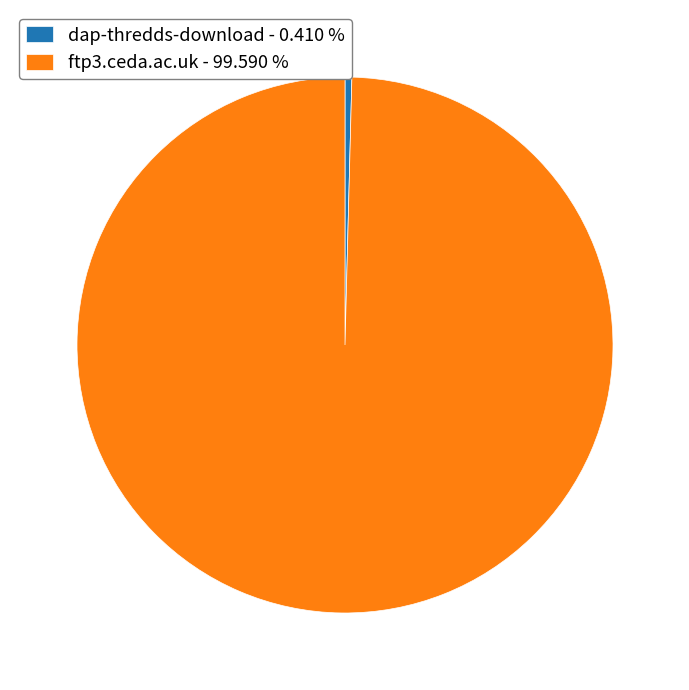

How many slices are in this pie chart?

2